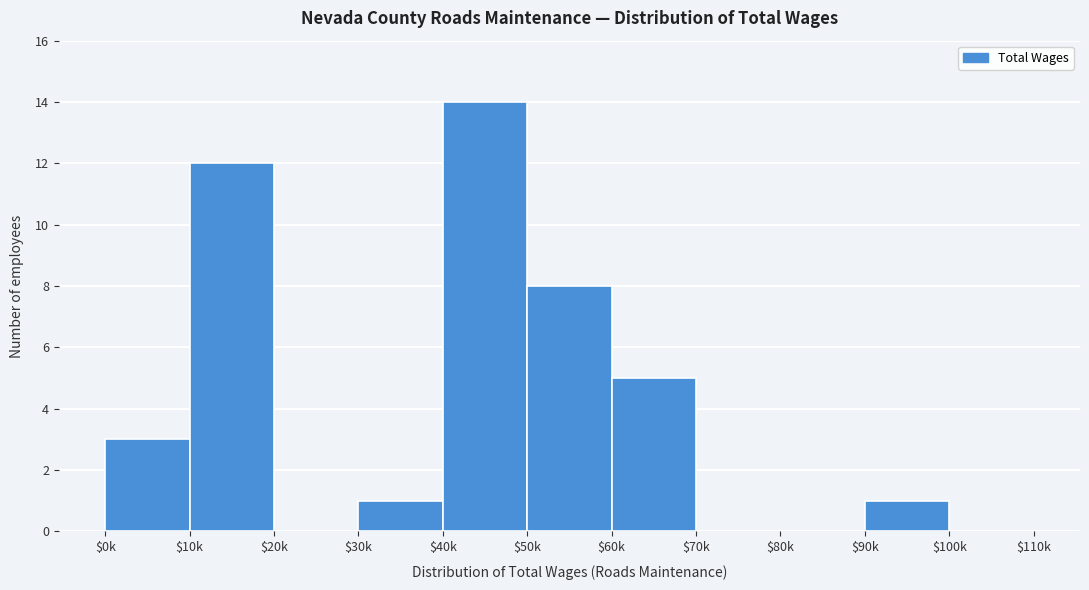

Which label corresponds to the largest value in the chart?

$40k